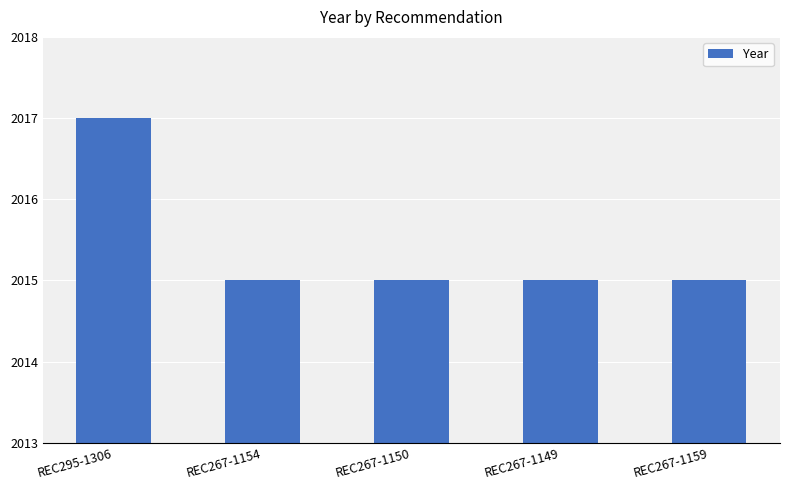

The chart shows a value of 3429 at REC295-1306. True or false?

False